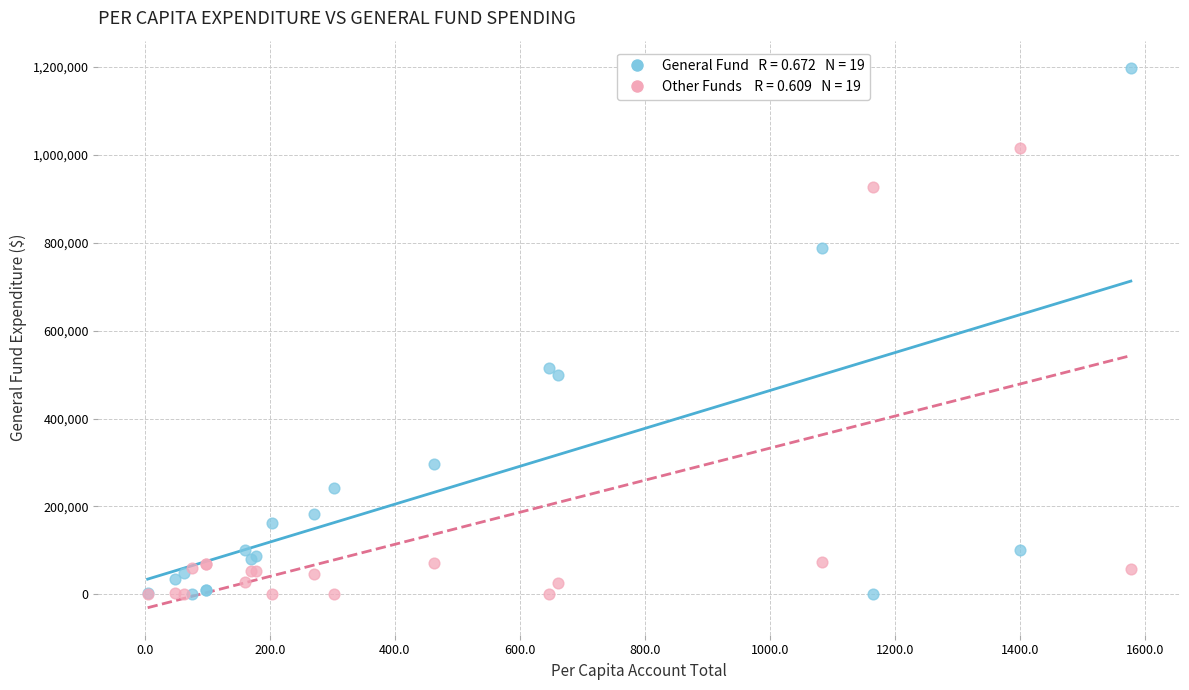

Across all series, what Y value is closest to 598992?

514813